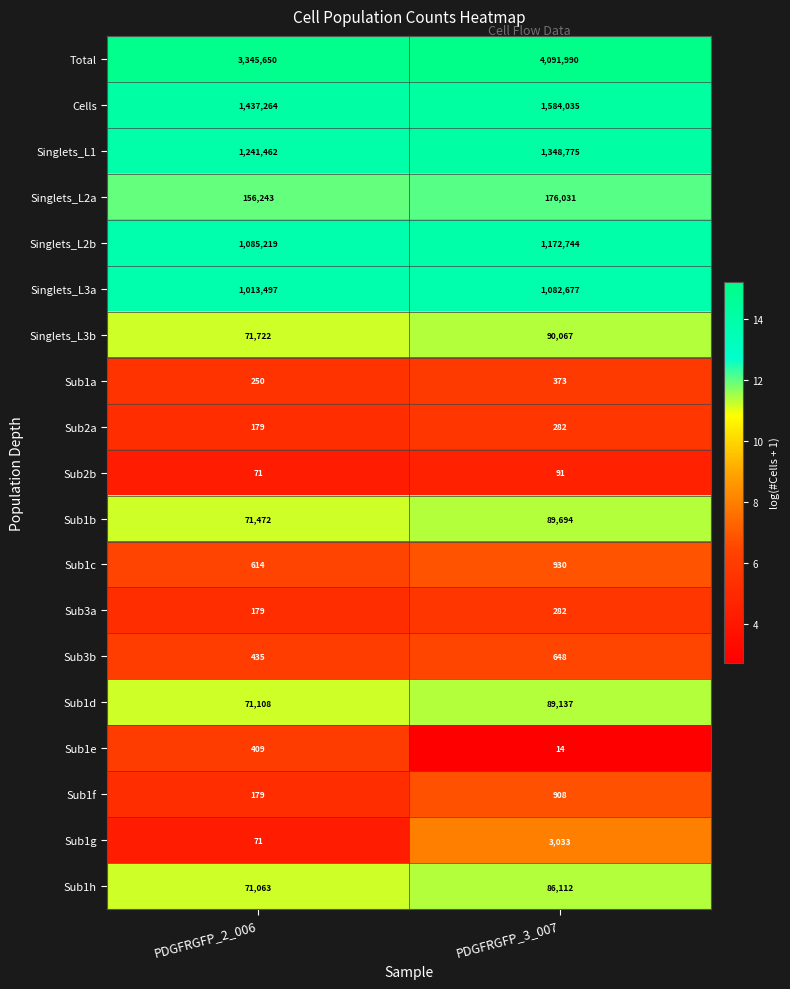

Between PDGFRGFP_2_006 and PDGFRGFP_3_007, which series saw the biggest shift?

Total